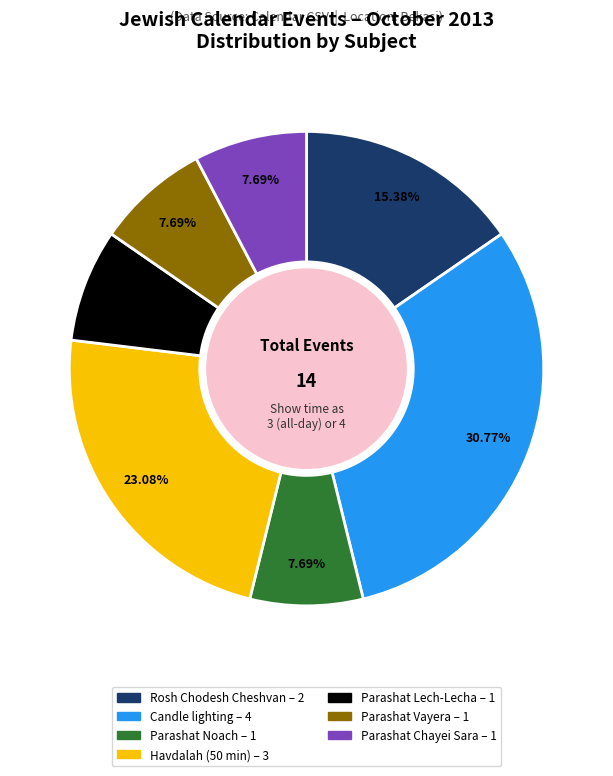

How many slices are in this pie chart?

7